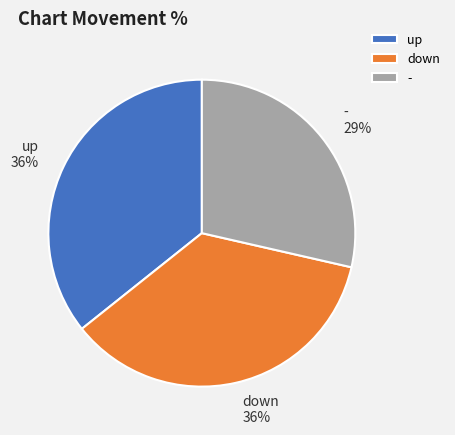

Which slice is the smallest?

-